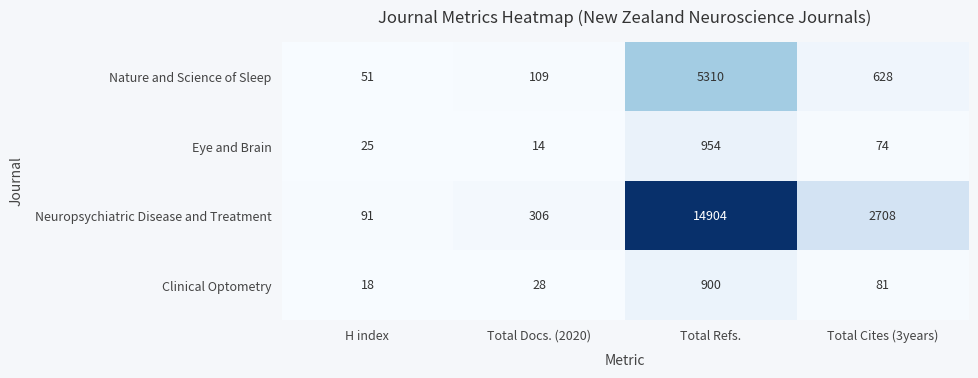

Reading left to right, extract all data points from this chart.

Nature and Science of Sleep: 51	109	5310	628
Eye and Brain: 25	14	954	74
Neuropsychiatric Disease and Treatment: 91	306	14904	2708
Clinical Optometry: 18	28	900	81